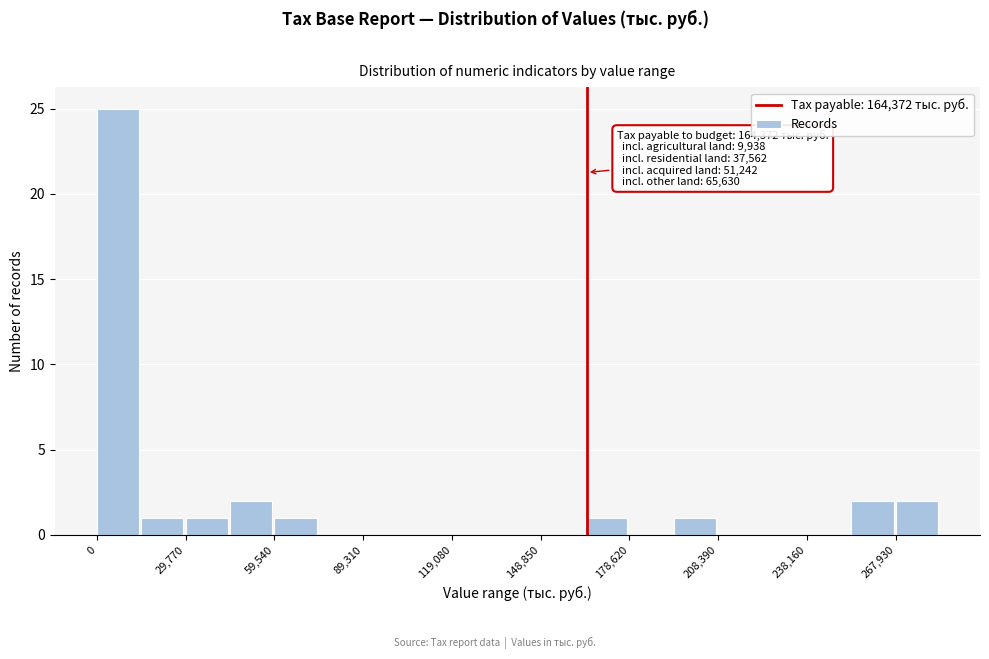

Read against the x-axis, roughly where is the centre of the tallest bar?

5000